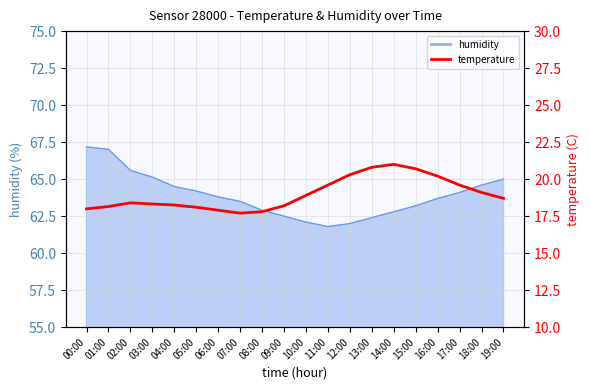

What is the label of the 12th point from the right?

08:00